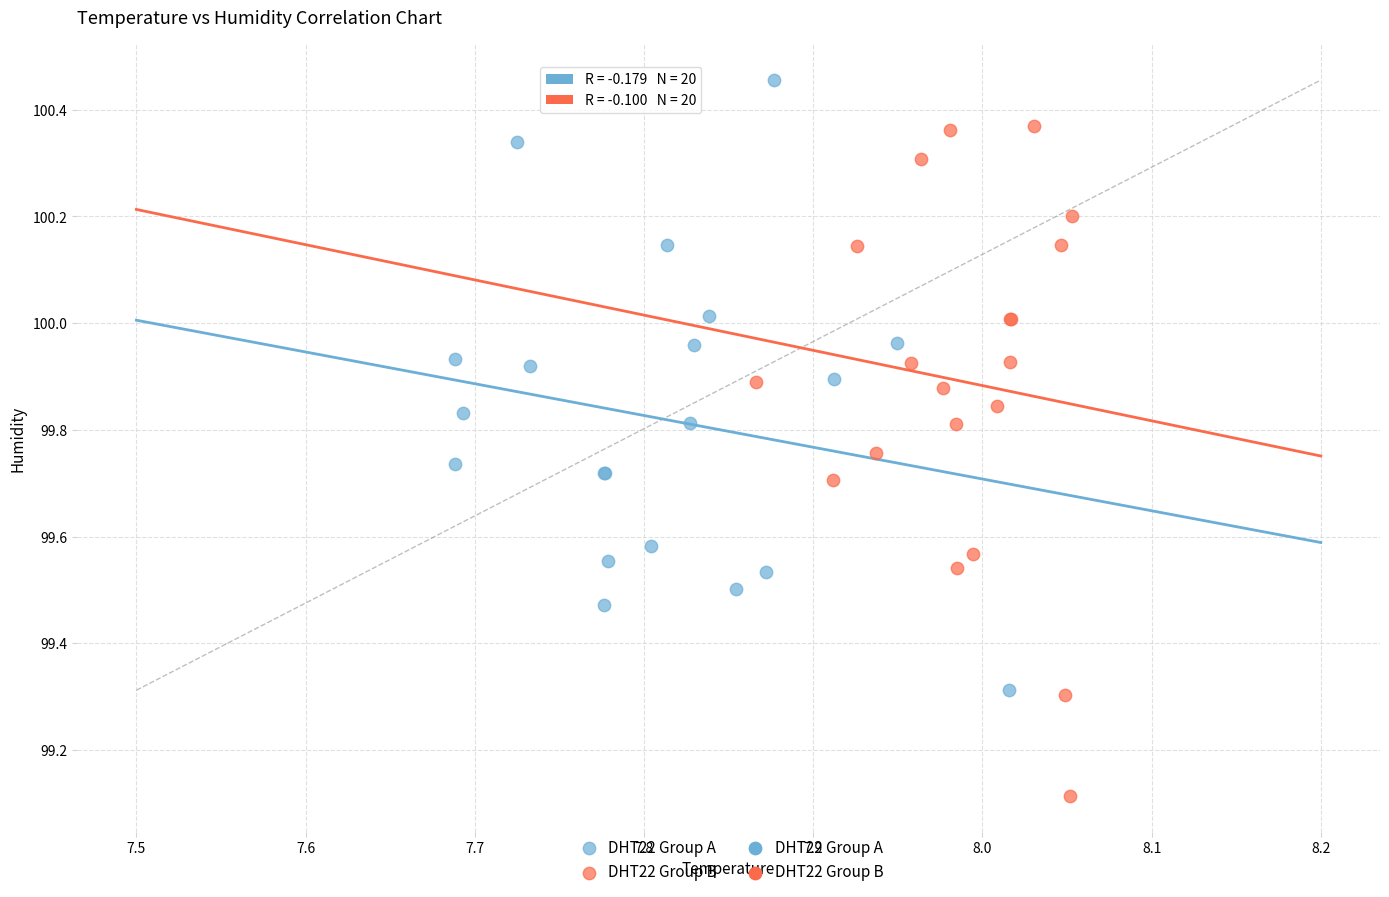

Which series contains the highest Y value?

DHT22 Group A